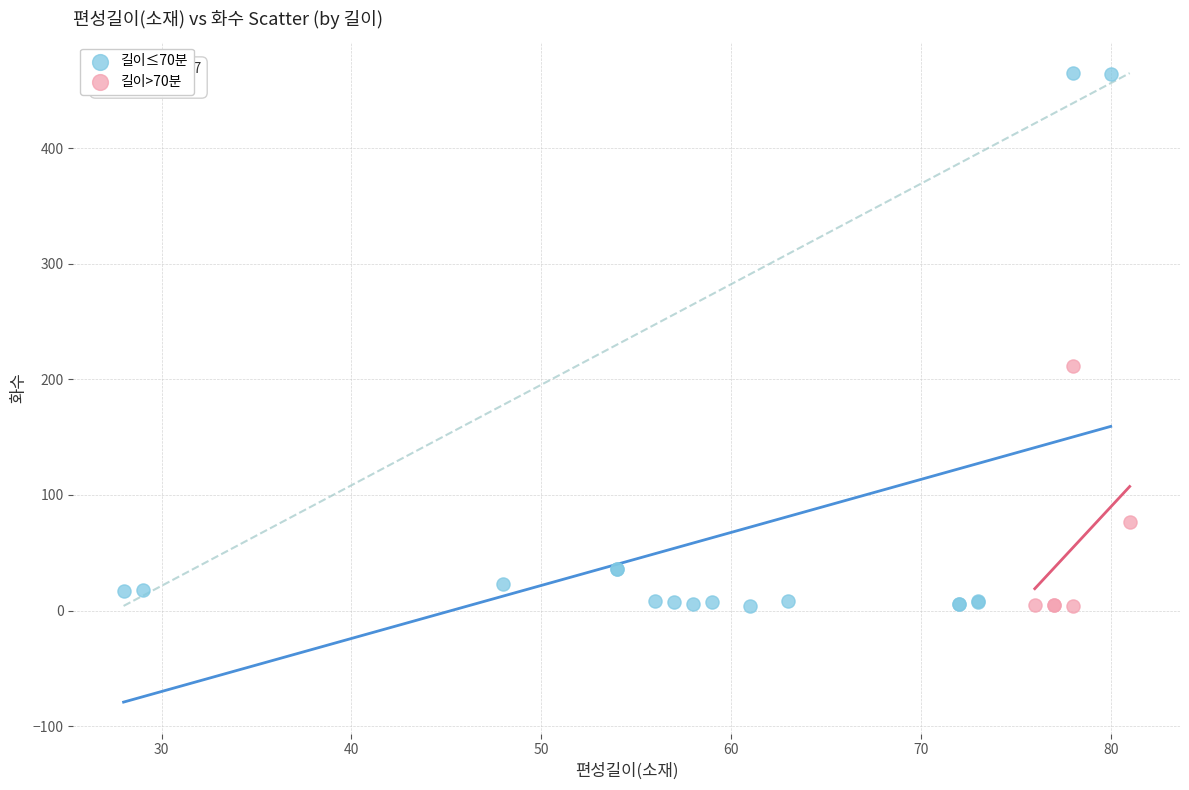

Which series reaches the maximum Y coordinate?

길이≤70분